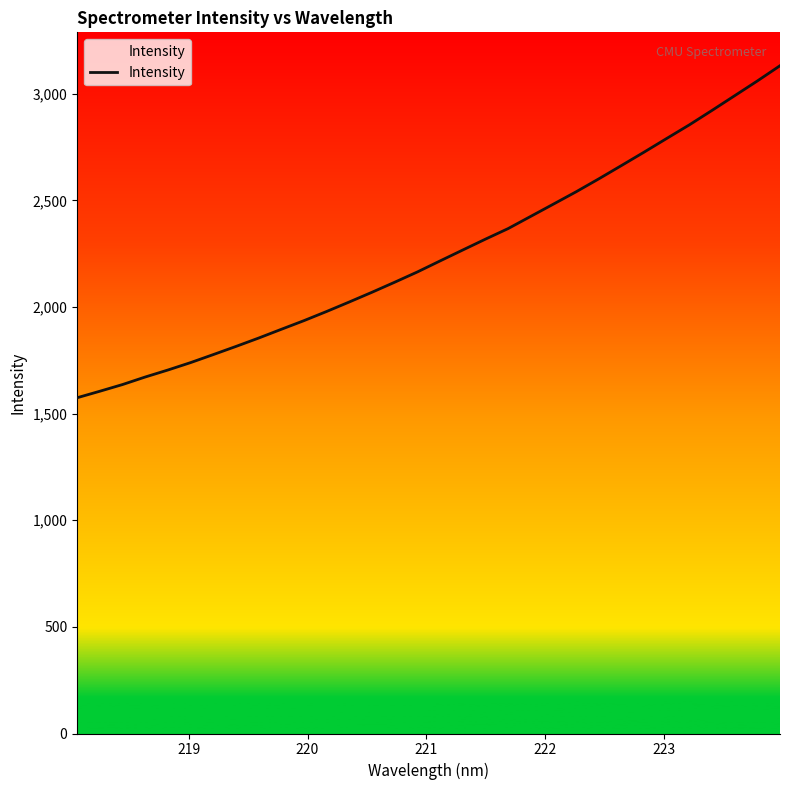

How many lines are shown in the chart?

1